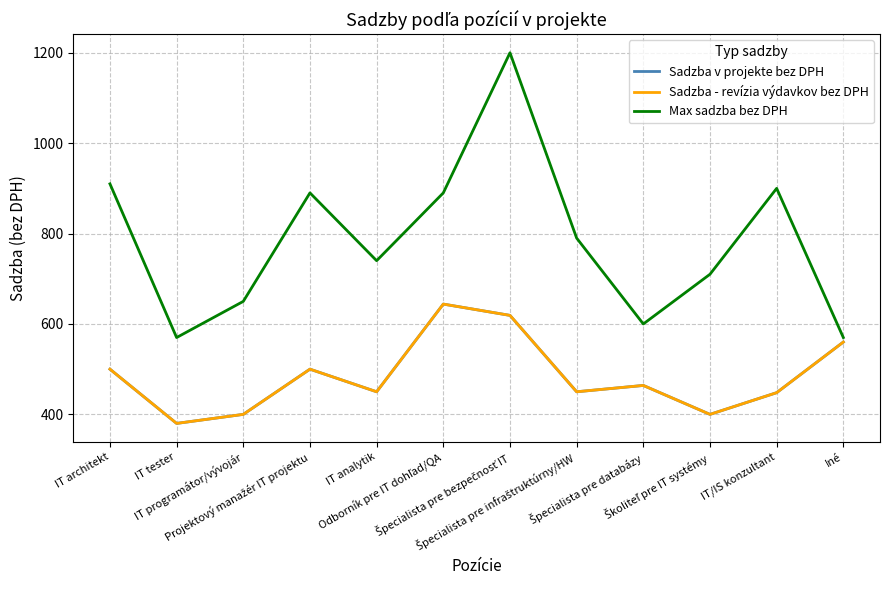

Between IT architekt and Špecialista pre infraštruktúrny/HW, which series saw the biggest shift?

Max sadzba bez DPH